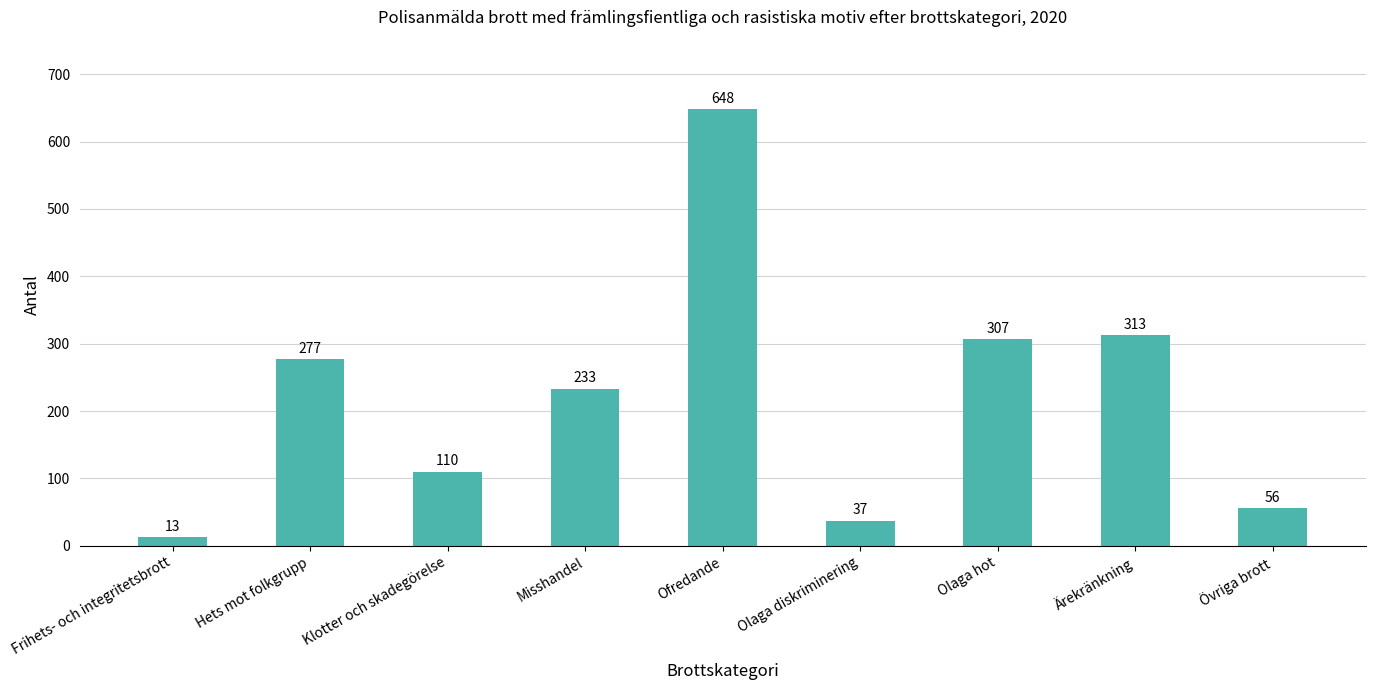

List the labels in order of value, smallest first.

Frihets- och integritetsbrott, Olaga diskriminering, Övriga brott, Klotter och skadegörelse, Misshandel, Hets mot folkgrupp, Olaga hot, Ärekränkning, Ofredande